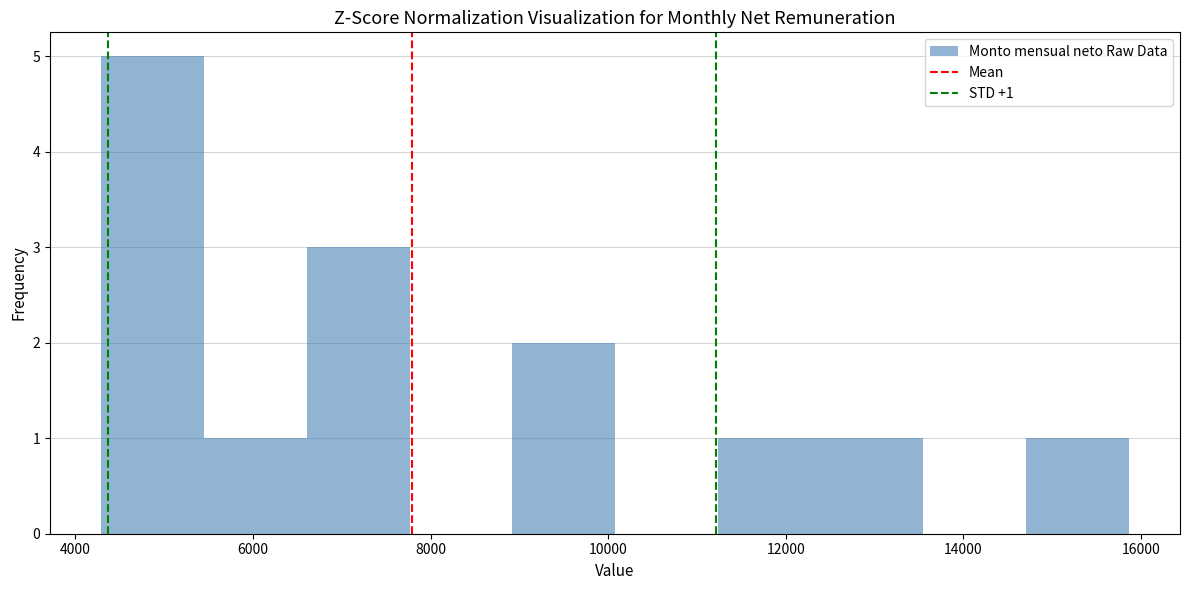

Over which range of the x-axis is the bar tallest?

4200 to 5400